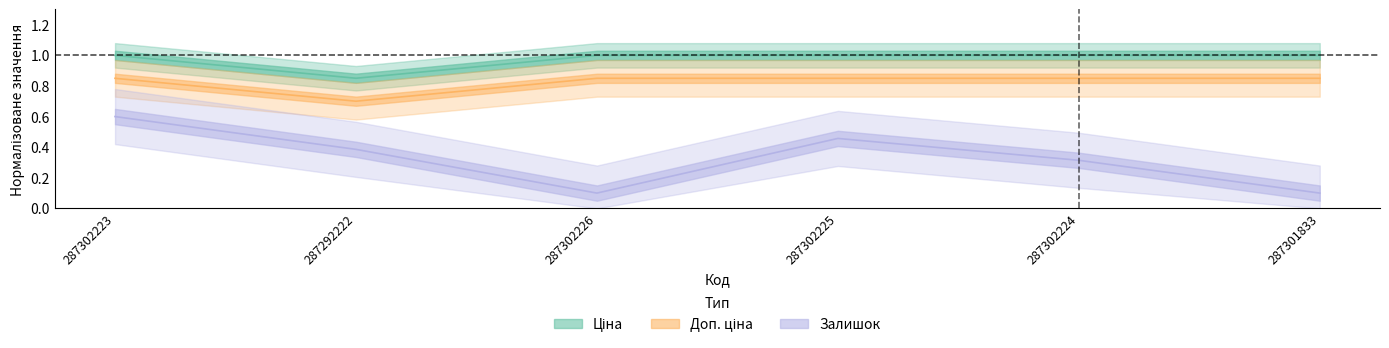

True or false: Залишок has a value of 0.2 at 287302223.

False